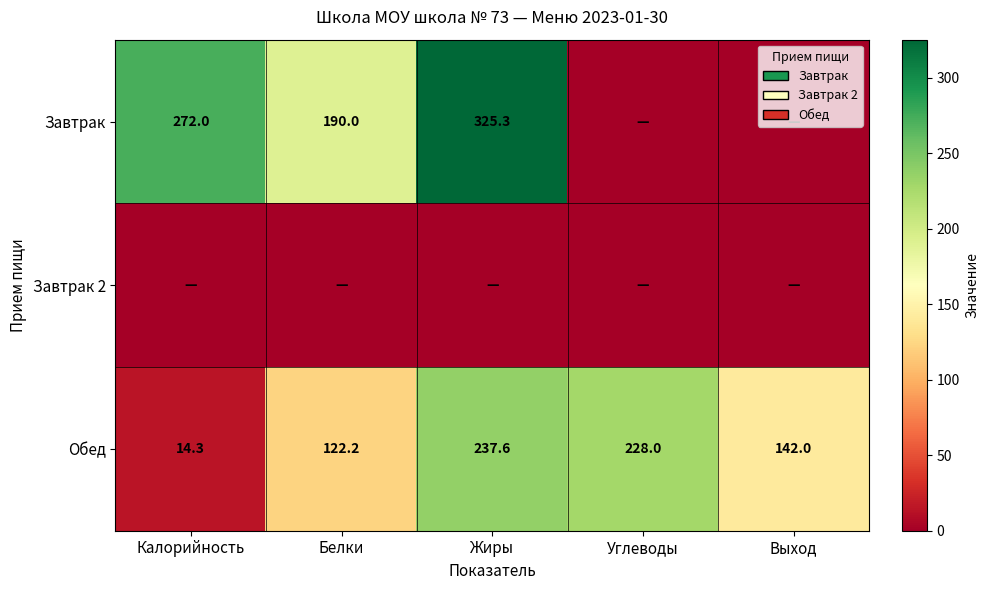

Between Жиры and Выход, which is larger?

Жиры